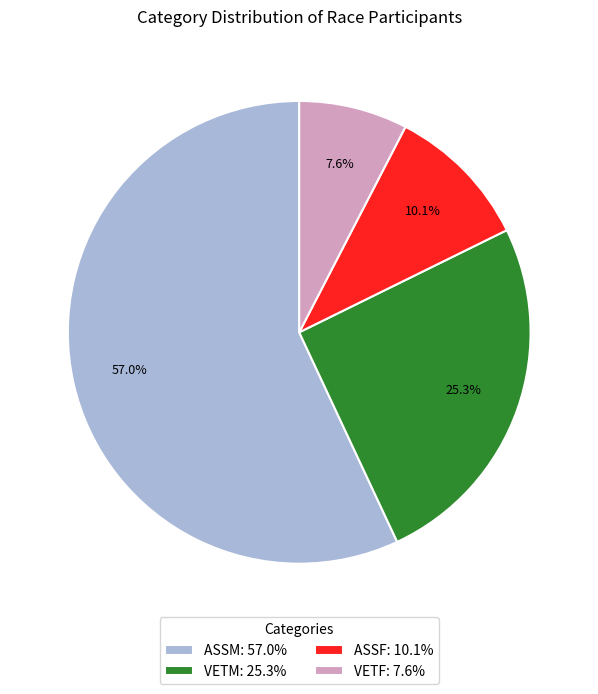

How many slices are in this pie chart?

4